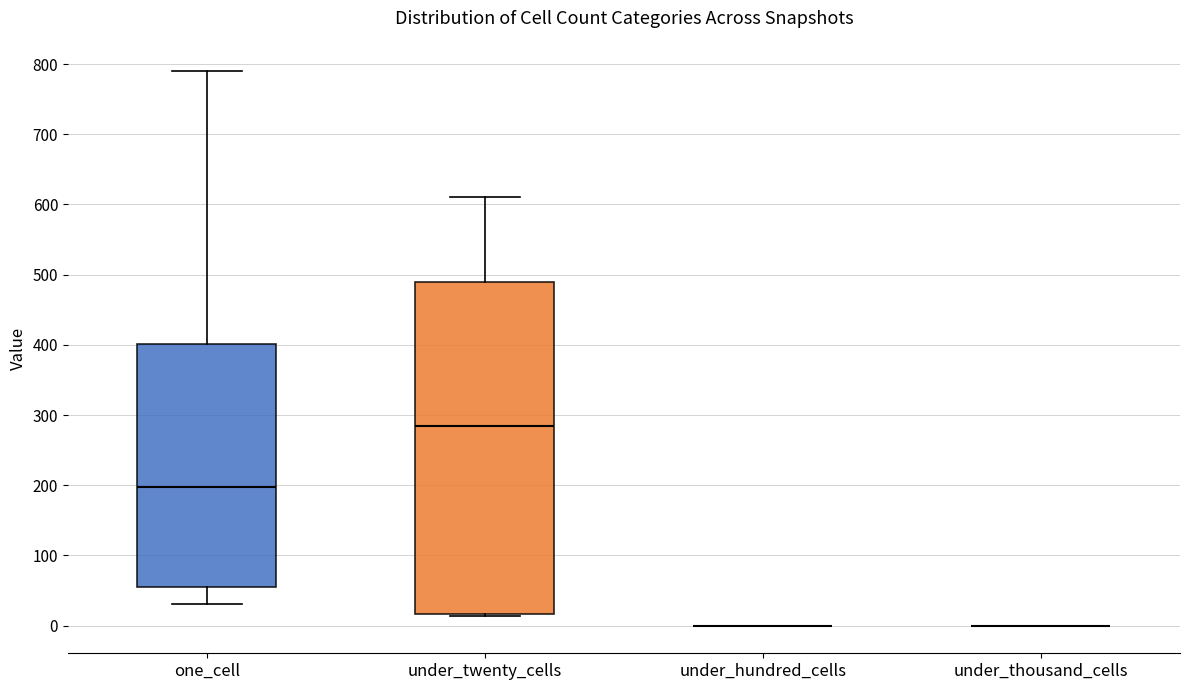

Reading left to right, transcribe this box plot: for each box, give where its median line is, the range the box spans, and where its two whiskers end, as read against the y-axis. The values are not printed on the chart, so give them approximately, as read against the axis.

one_cell: median 200, box 50 to 400, whiskers 30 to 790
under_twenty_cells: median 280, box 20 to 490, whiskers 10 to 610
under_hundred_cells: box collapsed to a line at 0, whiskers 0 to 0
under_thousand_cells: box collapsed to a line at 0, whiskers 0 to 0